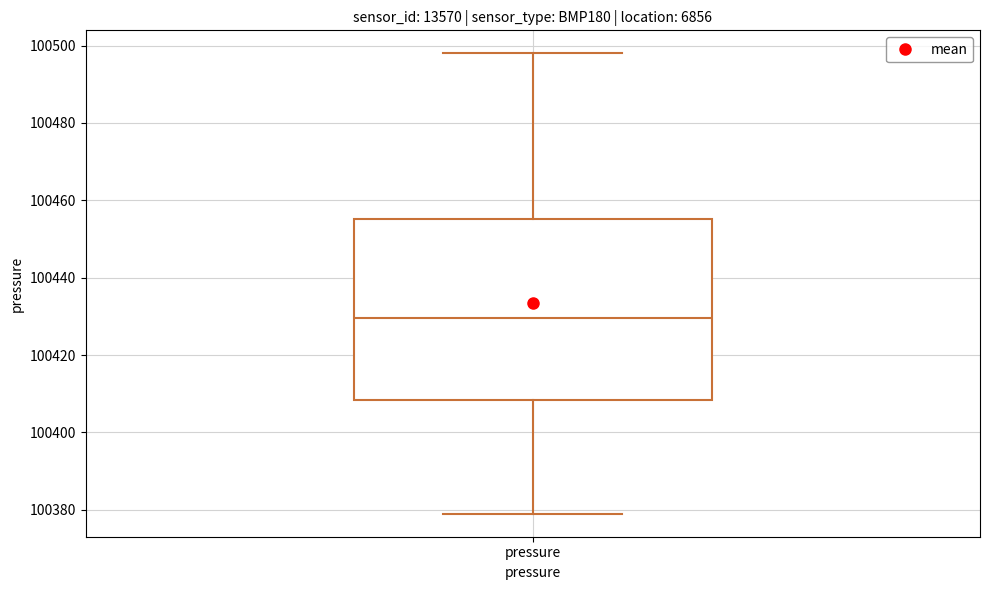

Where is the lower edge of the box for pressure on the y-axis? The values are not printed on the chart, so give them approximately, as read against the axis.

100408